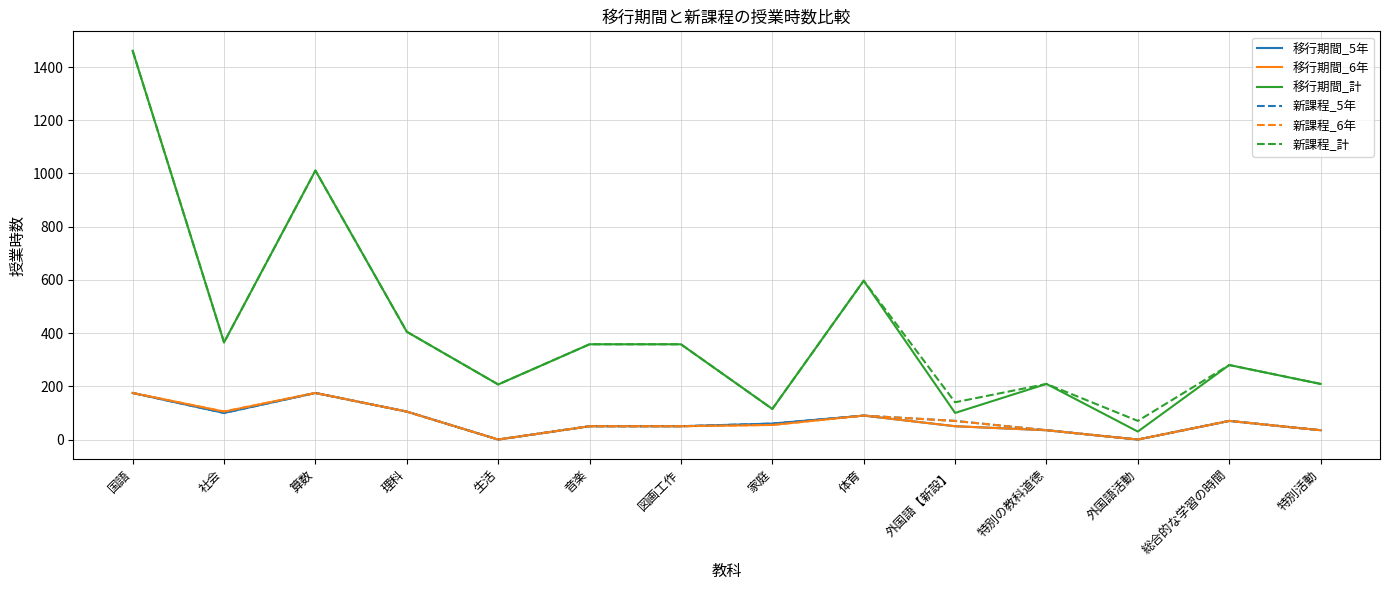

What value does the 新課程_5年 series have at 特別活動, to the nearest 50?

50